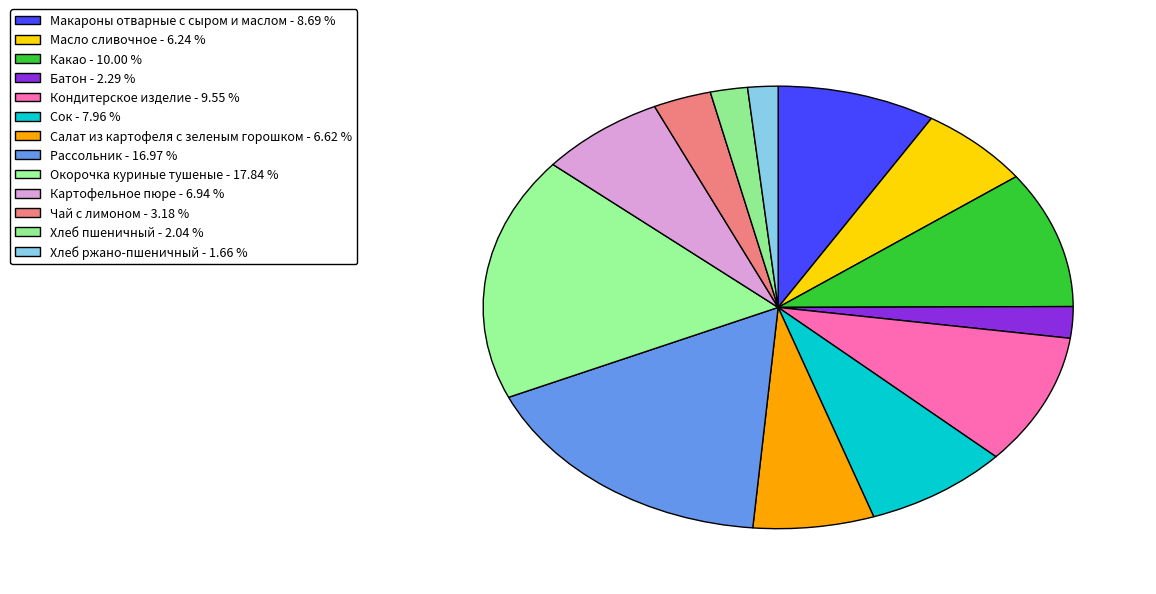

Combined, do Сок and Какао account for over 50%?

No